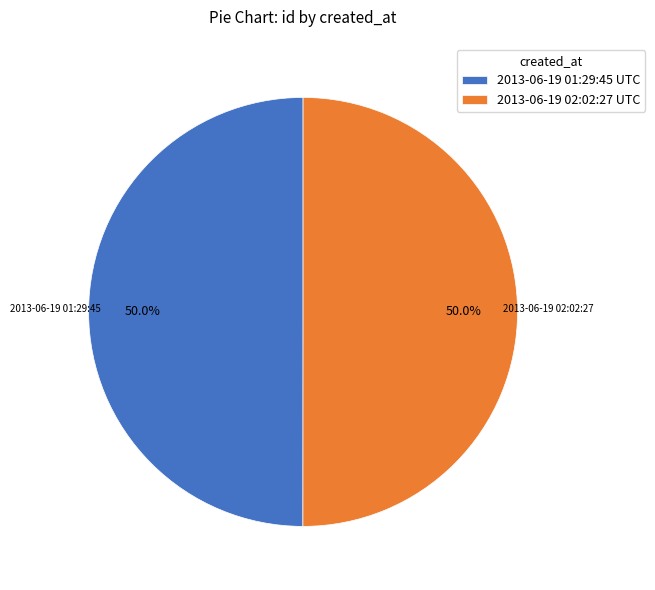

How many segments does this pie chart have?

2